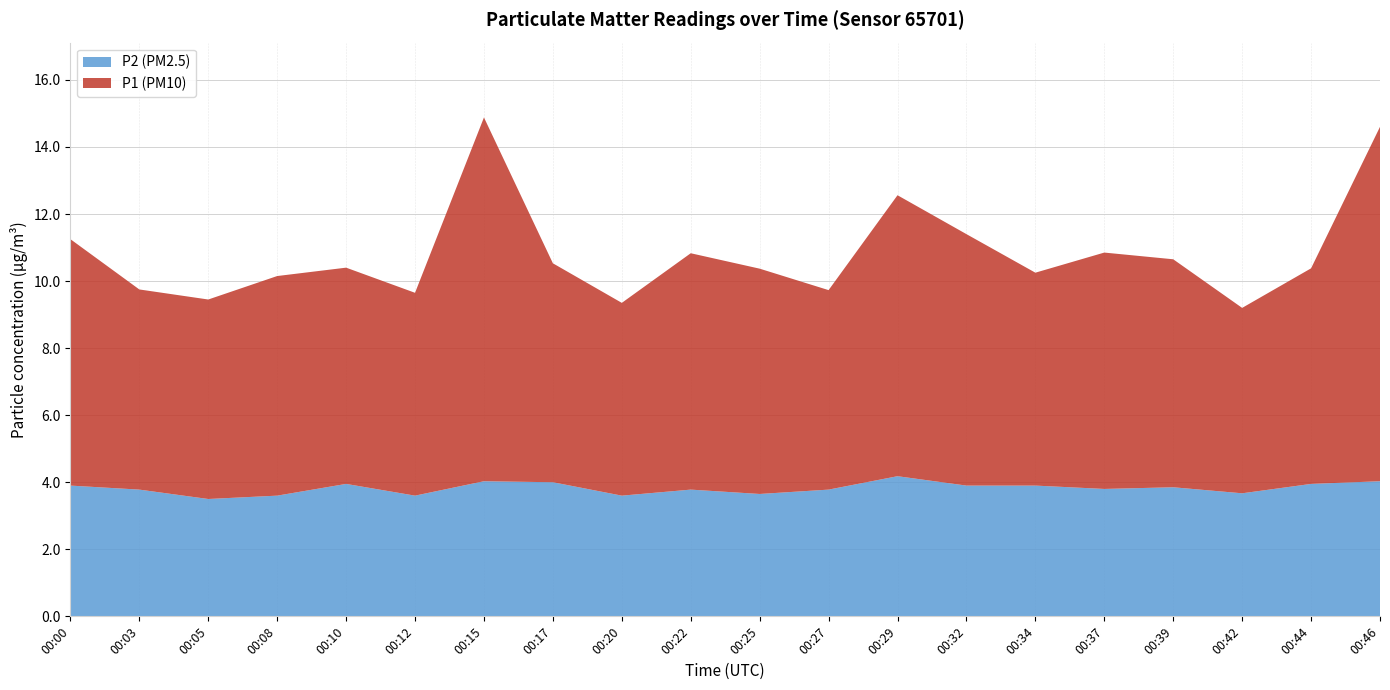

The P2 (PM2.5) series shows 1.8 at 00:39. True or false?

False